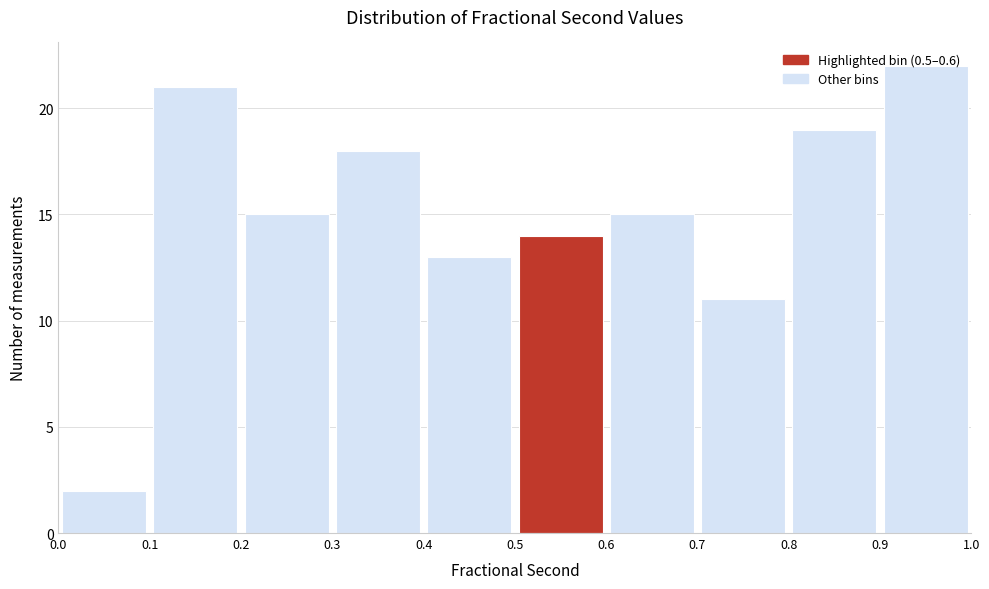

Which range on the x-axis has the tallest bar?

0.9 to 1.0